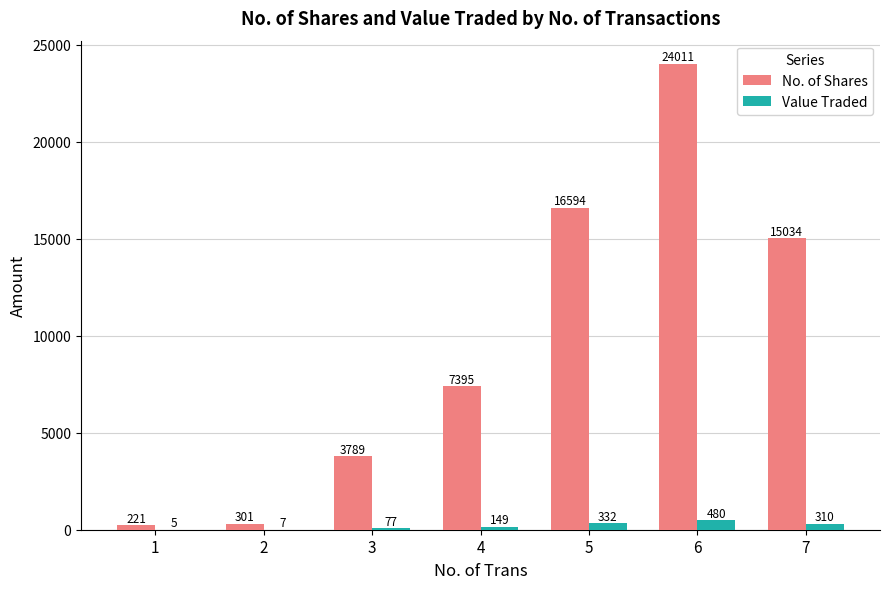

The value of Value Traded at 6 is 480.0. True or false?

True